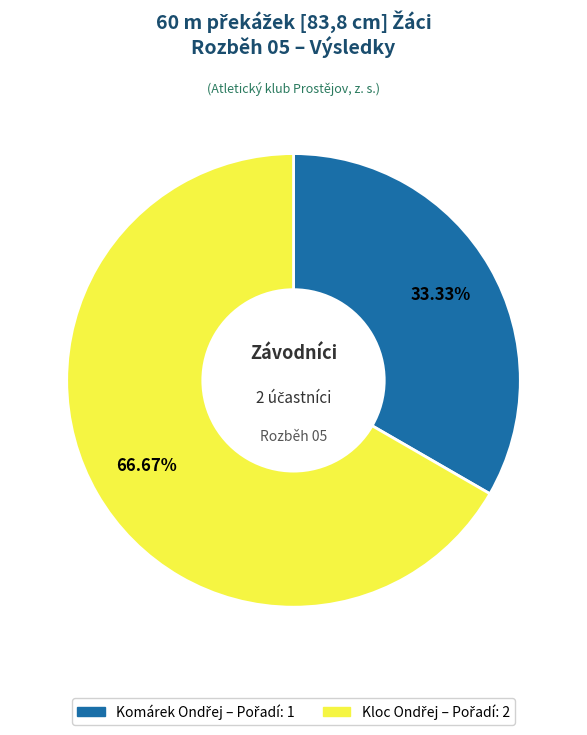

Does any single category account for the majority?

Yes